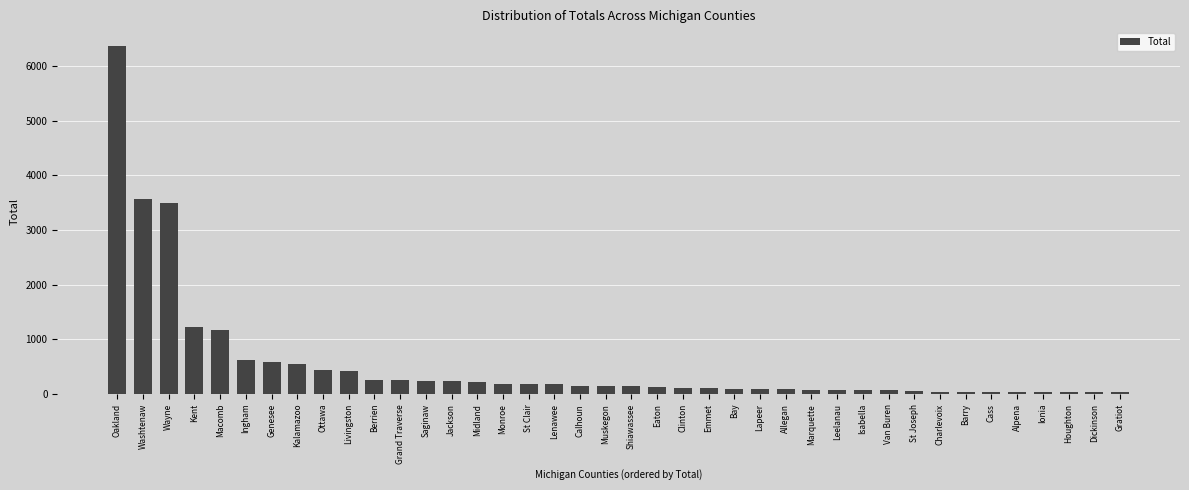

What is the sum of all values?

21946